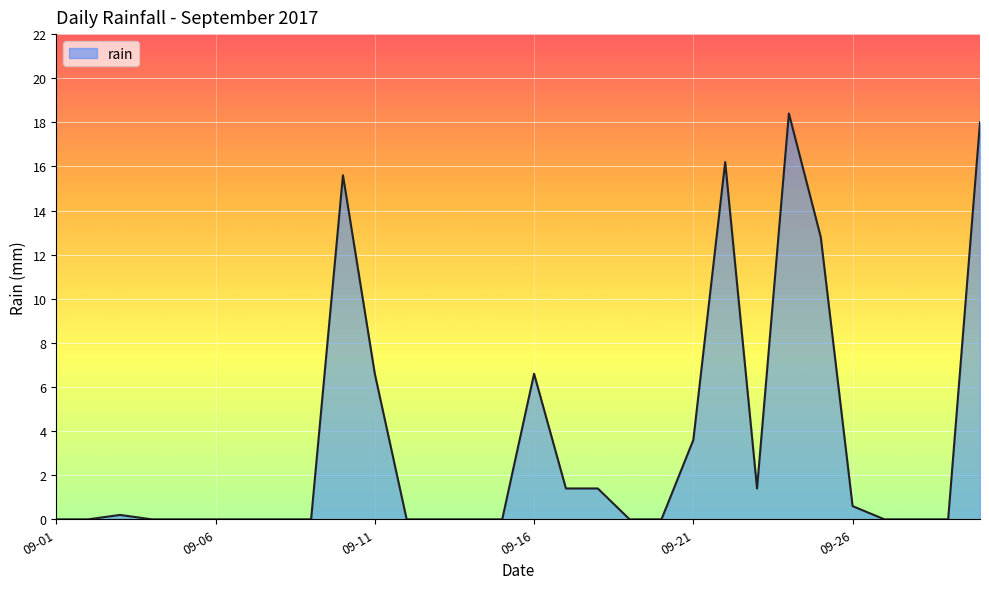

What is the difference between the maximum and minimum values?

18.4